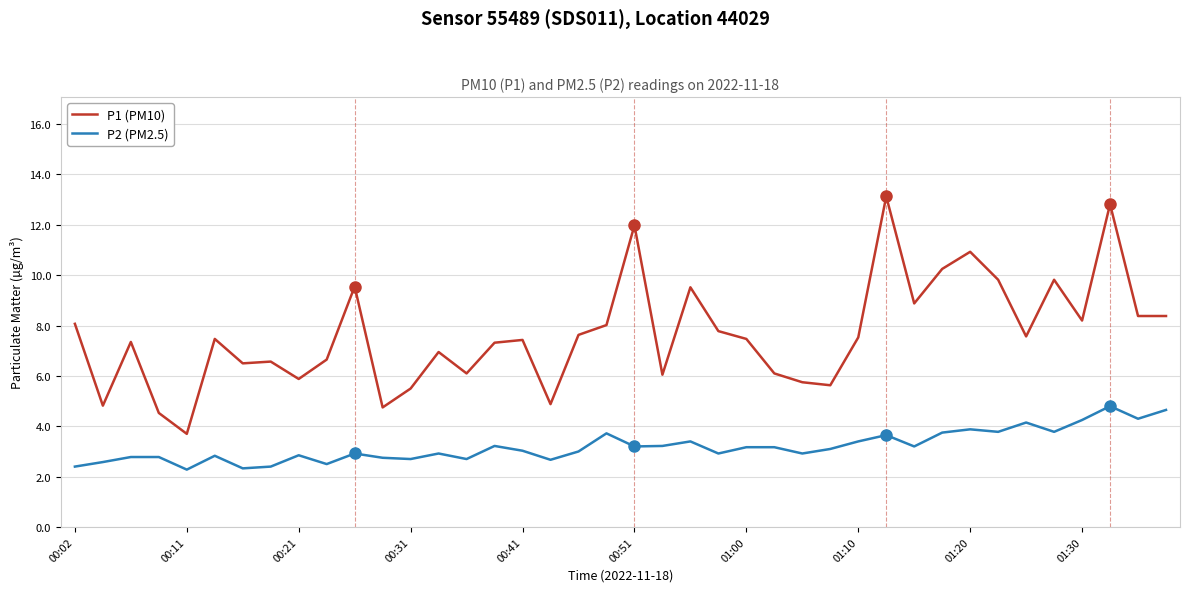

True or false: P1 (PM10) and P2 (PM2.5) intersect in this chart.

False